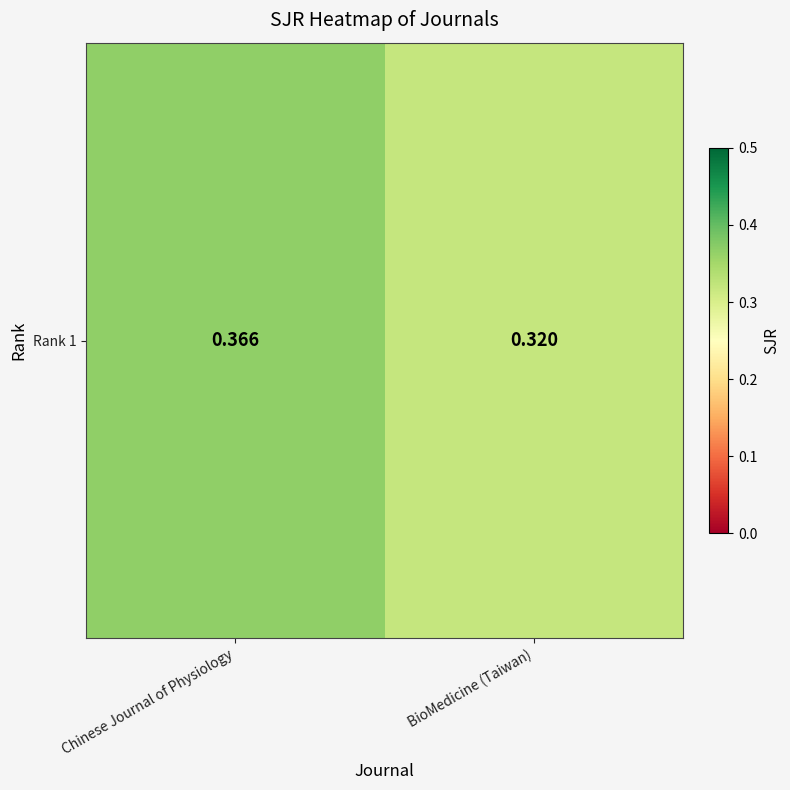

What is the average value?

0.3